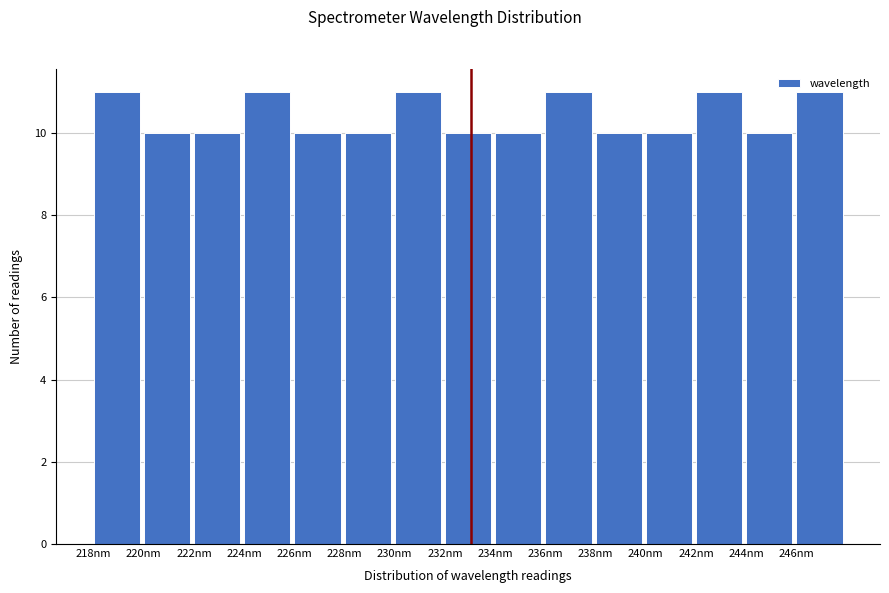

What is the ratio of the value at 220nm to the value at 230nm?

0.9